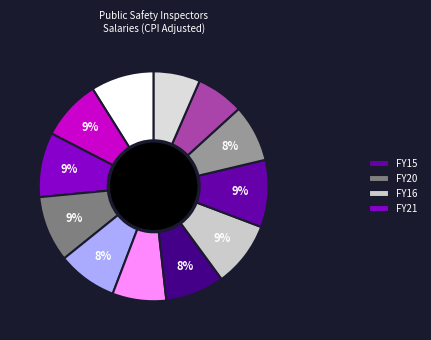

How many slices are in this pie chart?

12